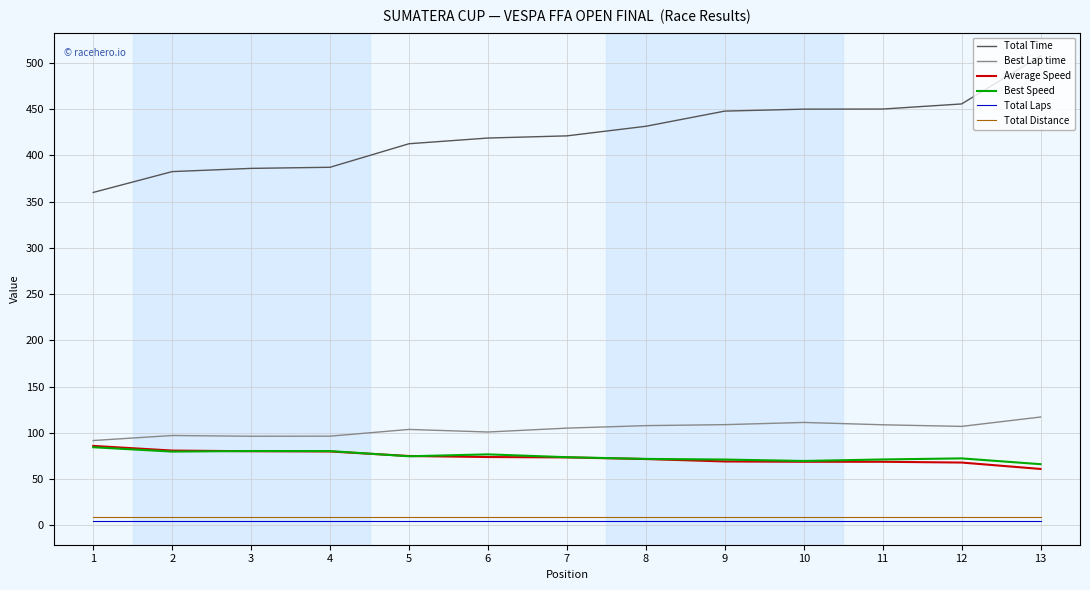

True or false: Average Speed and Total Laps intersect in this chart.

False